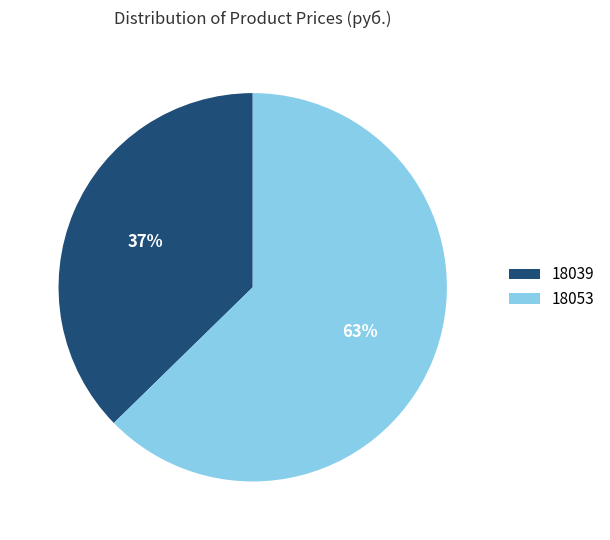

Count the number of slices in the pie.

2